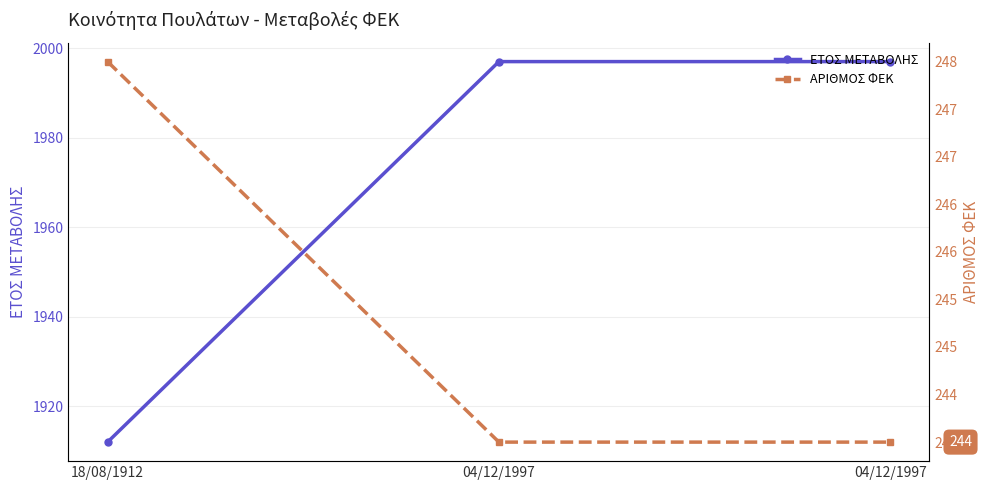

What is the label of the 3rd point from the right?

18/08/1912